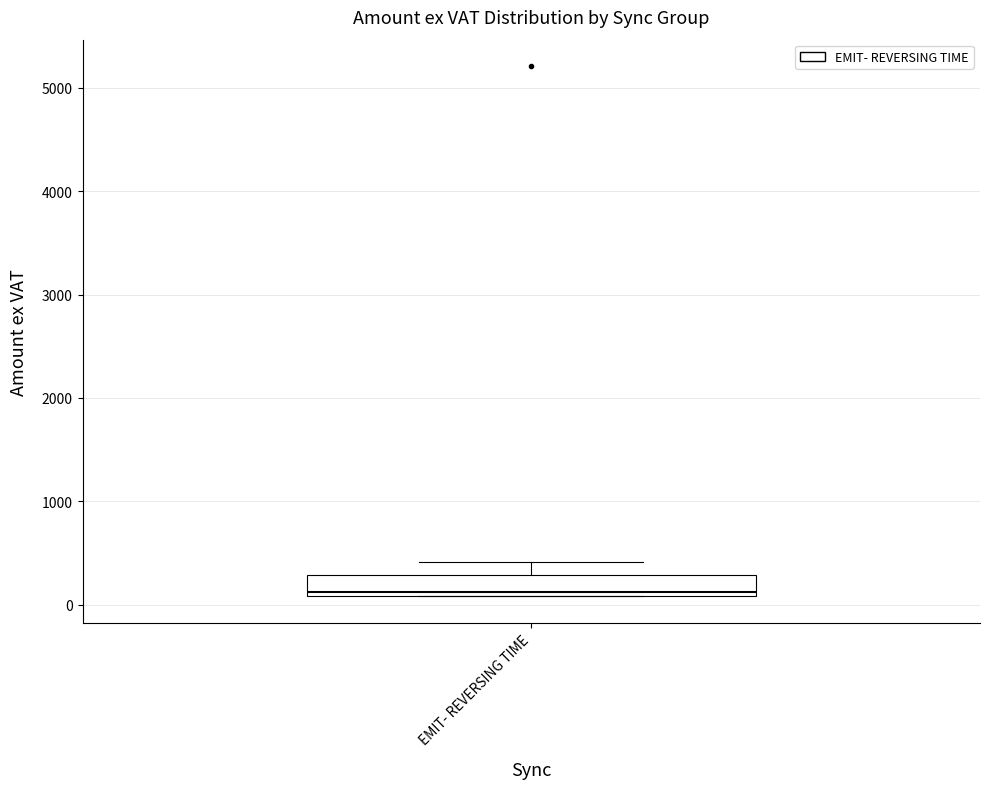

Read this box plot against the y-axis: the position of the median line, the range covered by the box, and the ends of both whiskers. The values are not printed on the chart, so give them approximately, as read against the axis.

median 100 (just above the box's lower edge), box 100 to 300, whiskers 100 to 400